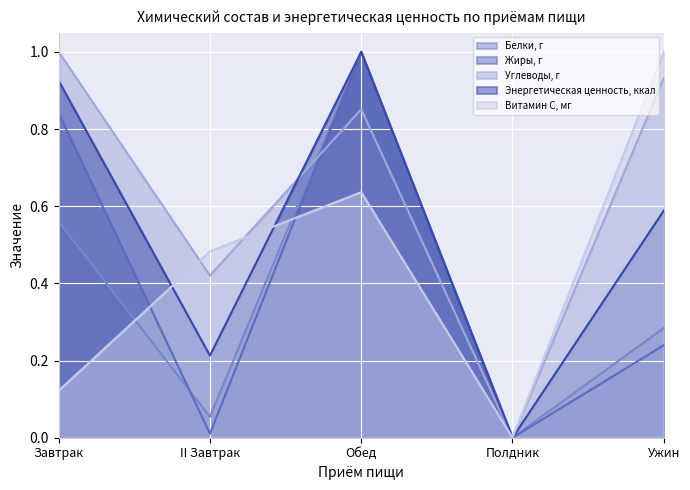

What is the total value across all series at Ужин?

3.0